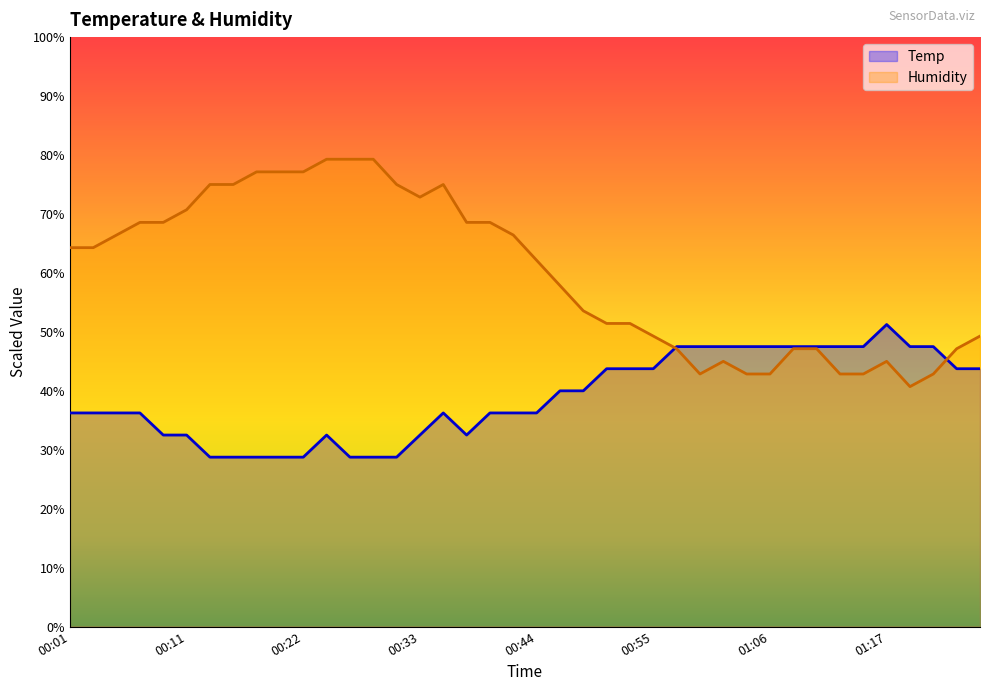

What are all the series names shown in the legend?

Temp, Humidity